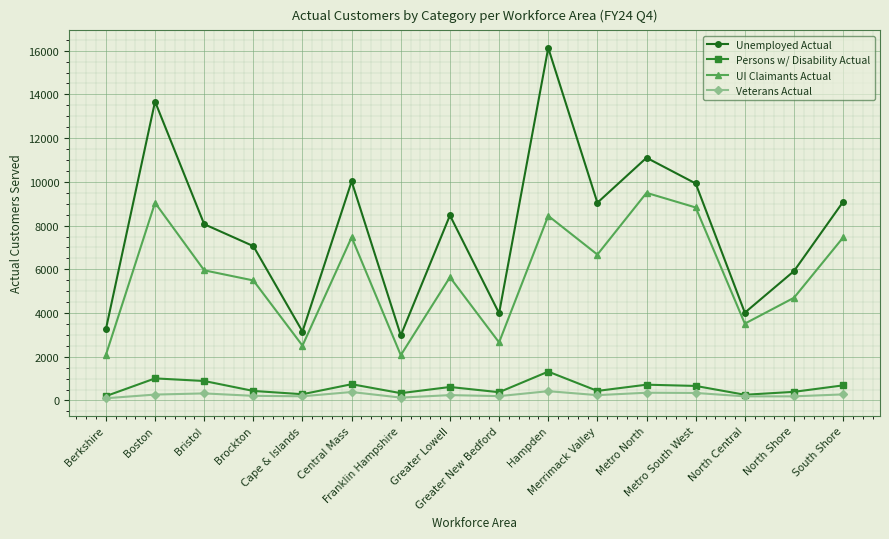

Which series has the widest spread of values?

Unemployed Actual